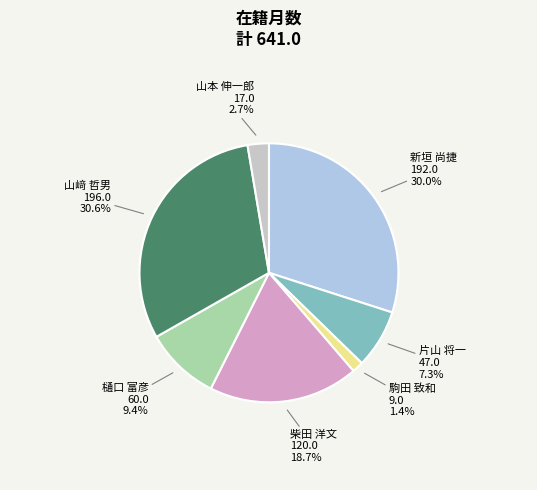

To the nearest percent, what is the combined percentage of 新垣 尚捷 and 山本 伸一郎?

33%